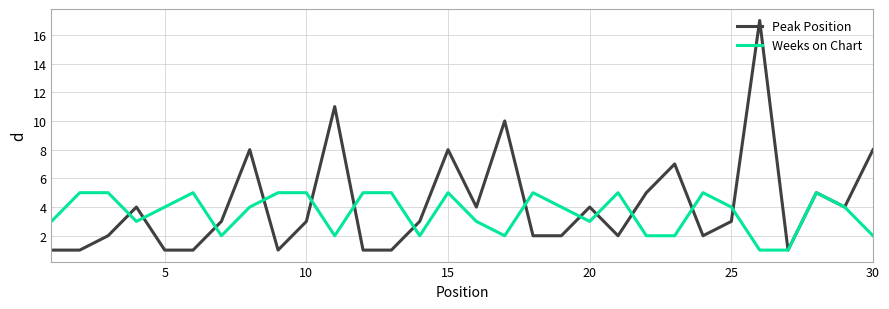

Which series has the largest range (max minus min)?

Peak Position